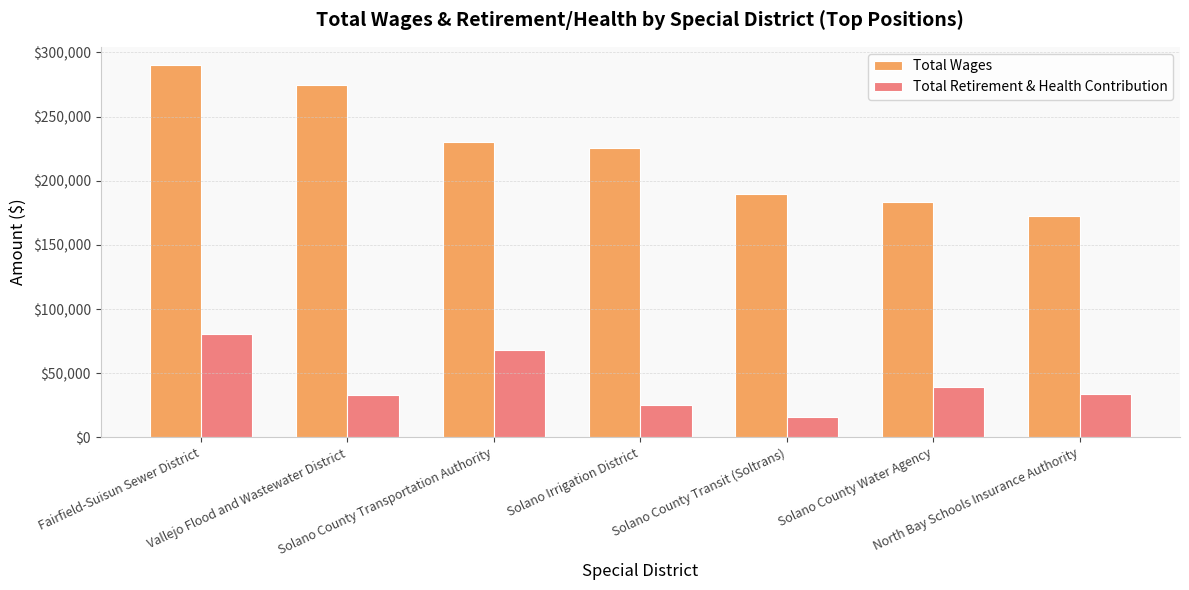

What is the minimum value for Total Retirement & Health Contribution?

15673